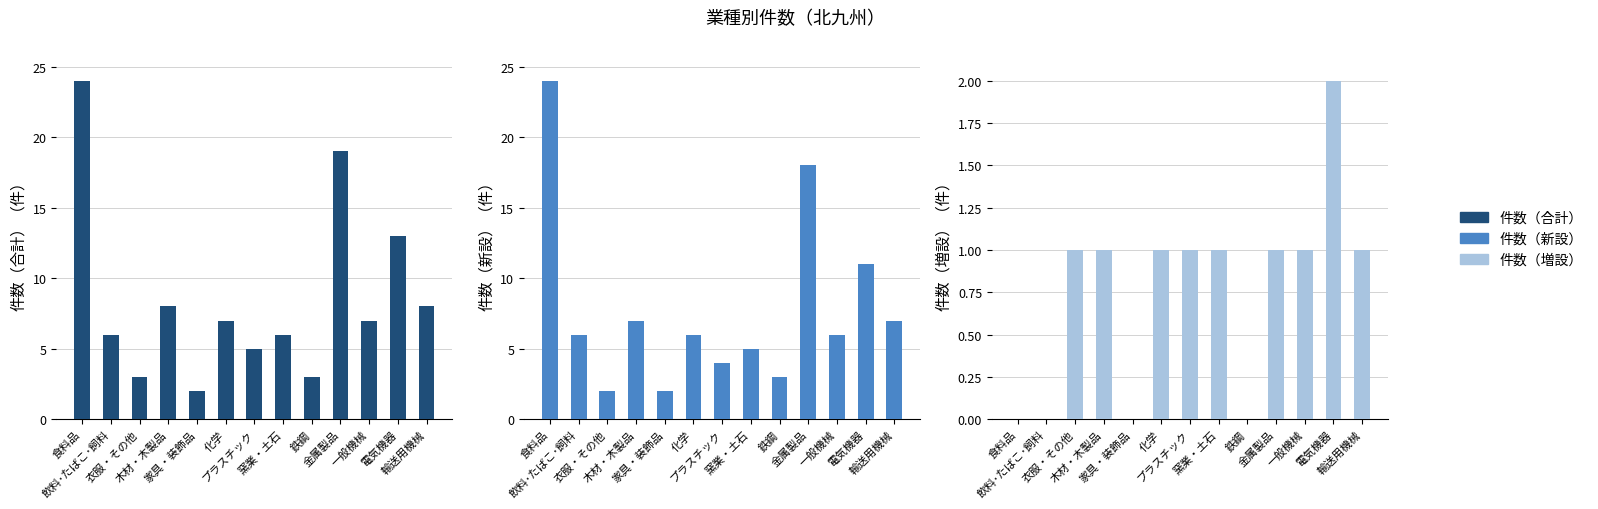

List the series in order of their peak value, lowest first.

件数（増設）, 件数（合計）, 件数（新設）